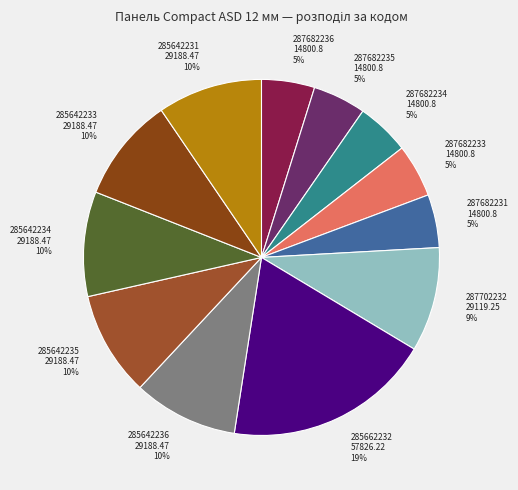

Is 285662232 the majority of the pie?

No